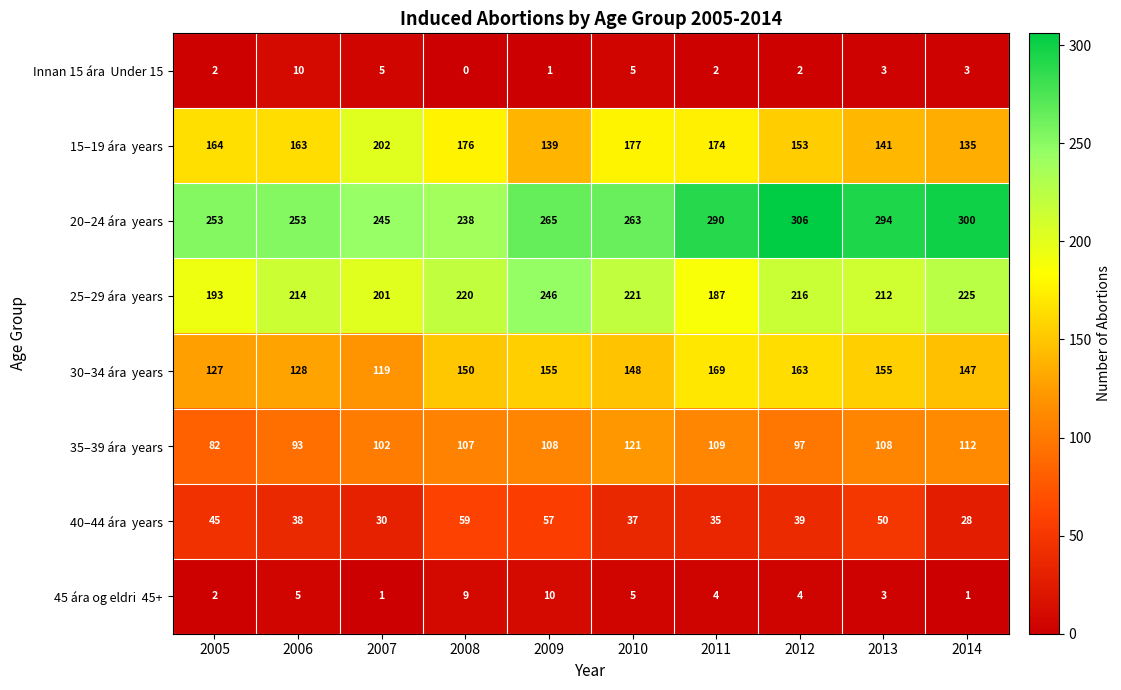

At how many categories does at least one series exceed 74?

10